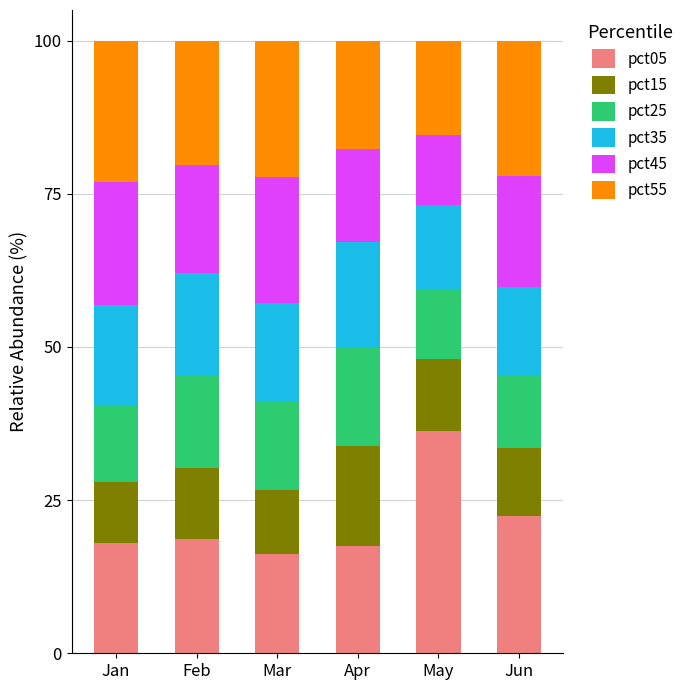

What is the sum of the pct05 values at Jun and Jan?

40.3